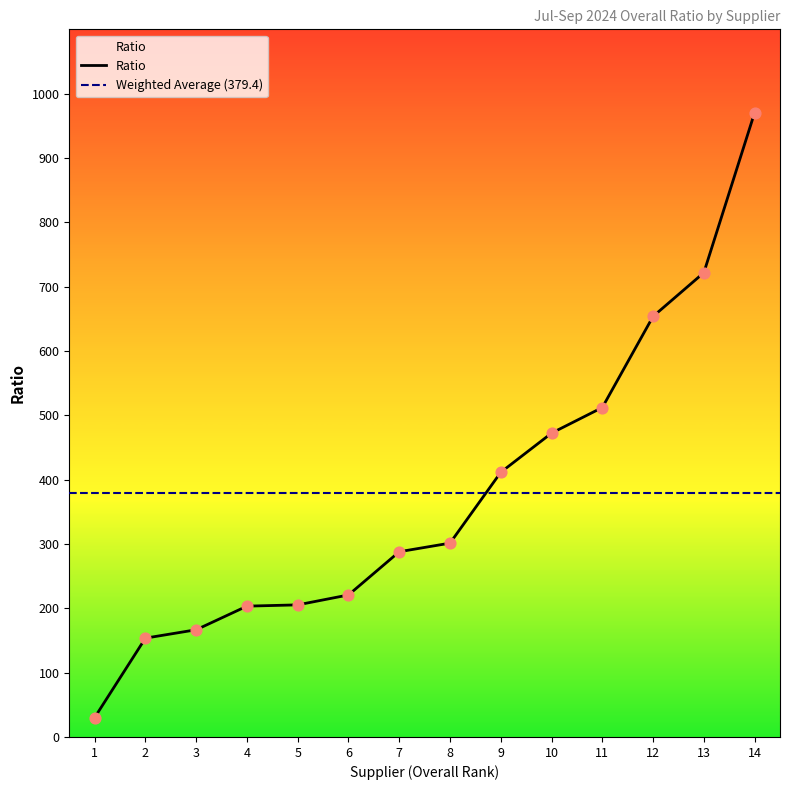

The value of Ratio at 7 is 475.6. True or false?

False